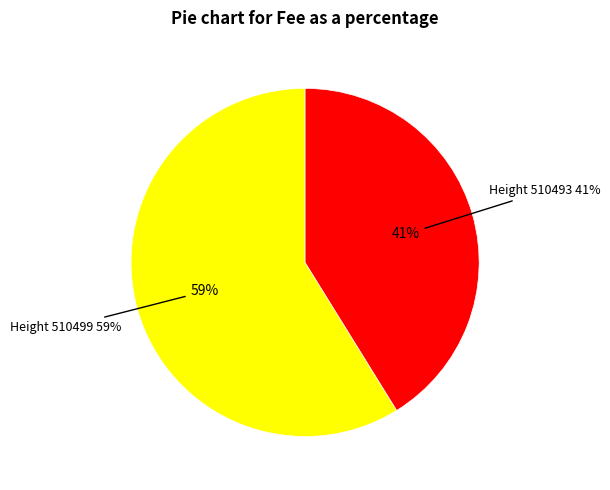

What is the majority slice?

510499